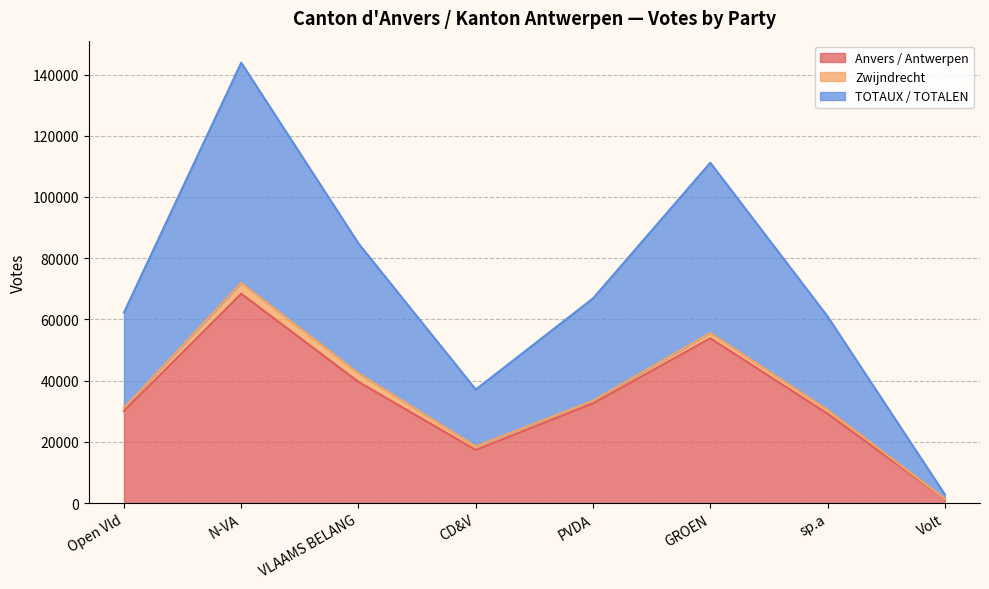

What value does the Anvers / Antwerpen series have at GROEN?

53868